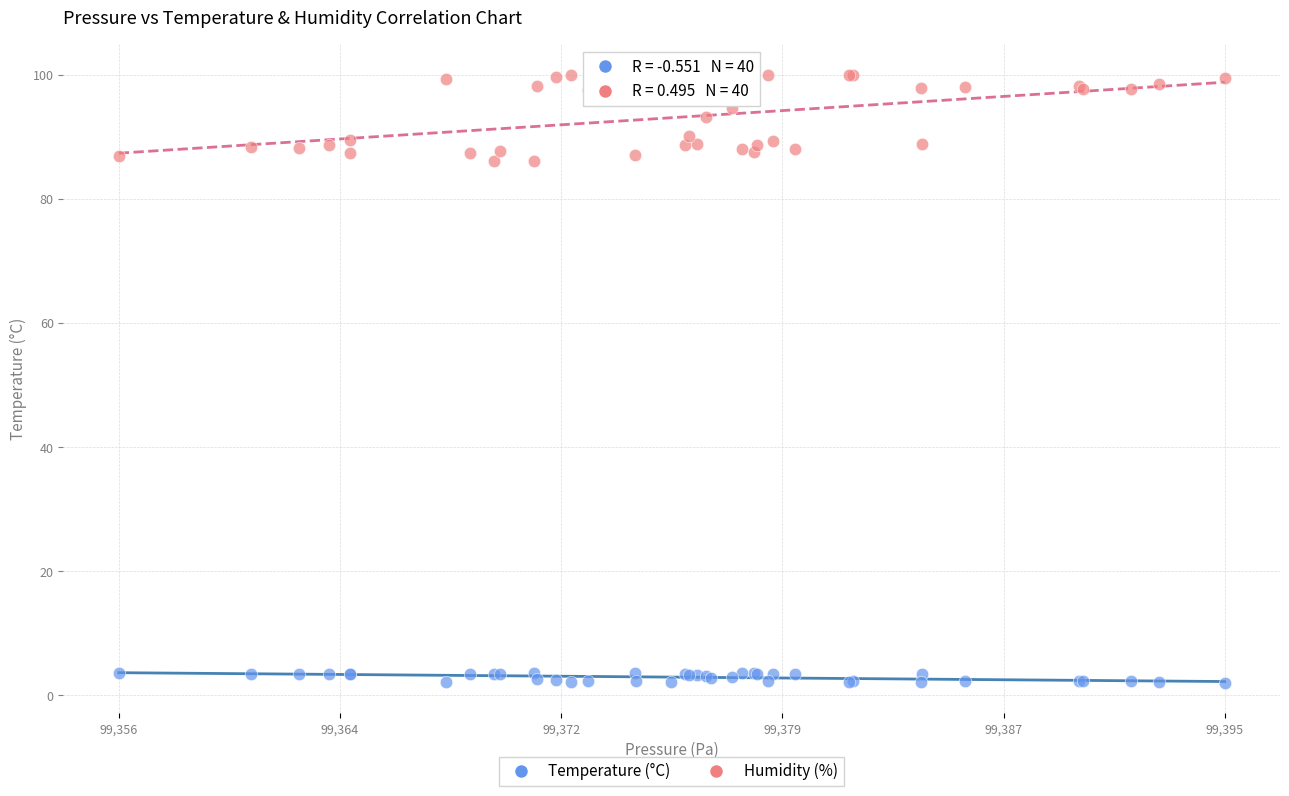

Which series reaches the minimum Y coordinate?

Temperature (°C)